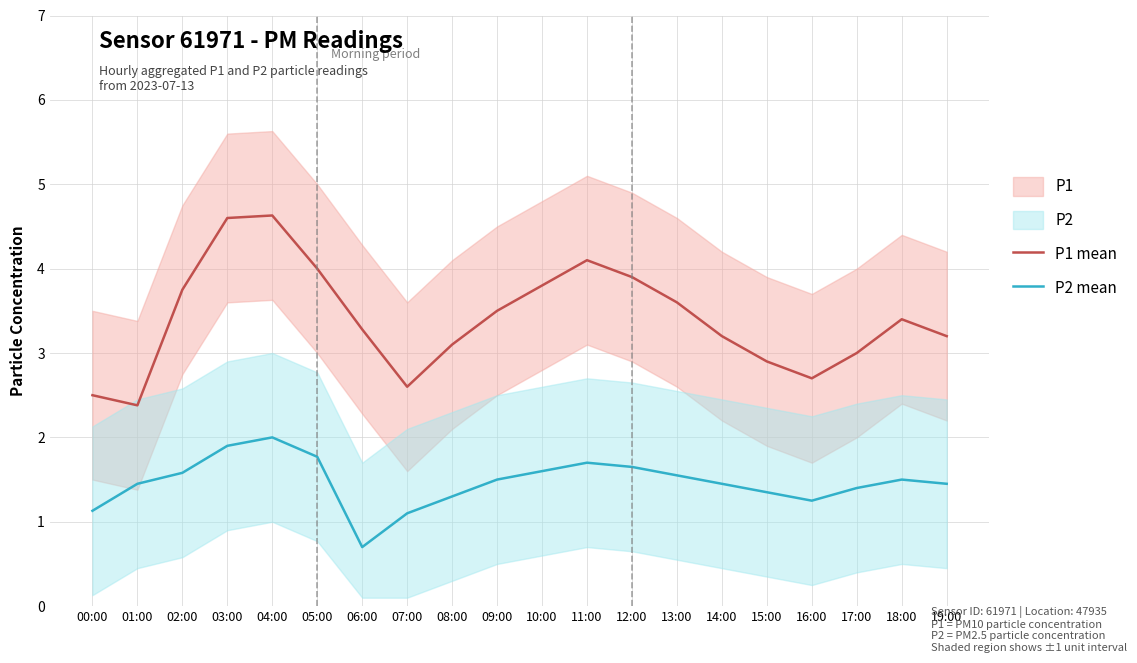

How many data points does each series have?

20